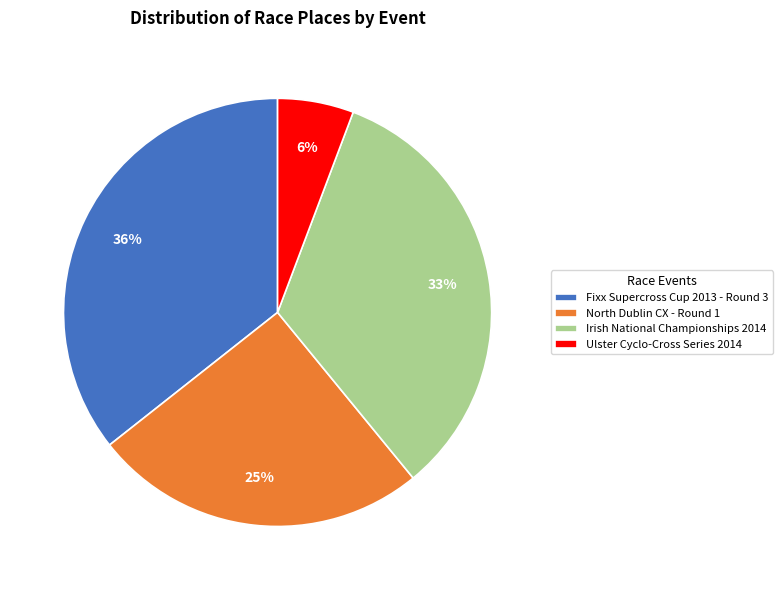

Do North Dublin CX - Round 1 and Ulster Cyclo-Cross Series 2014 together represent more than half of the pie?

No